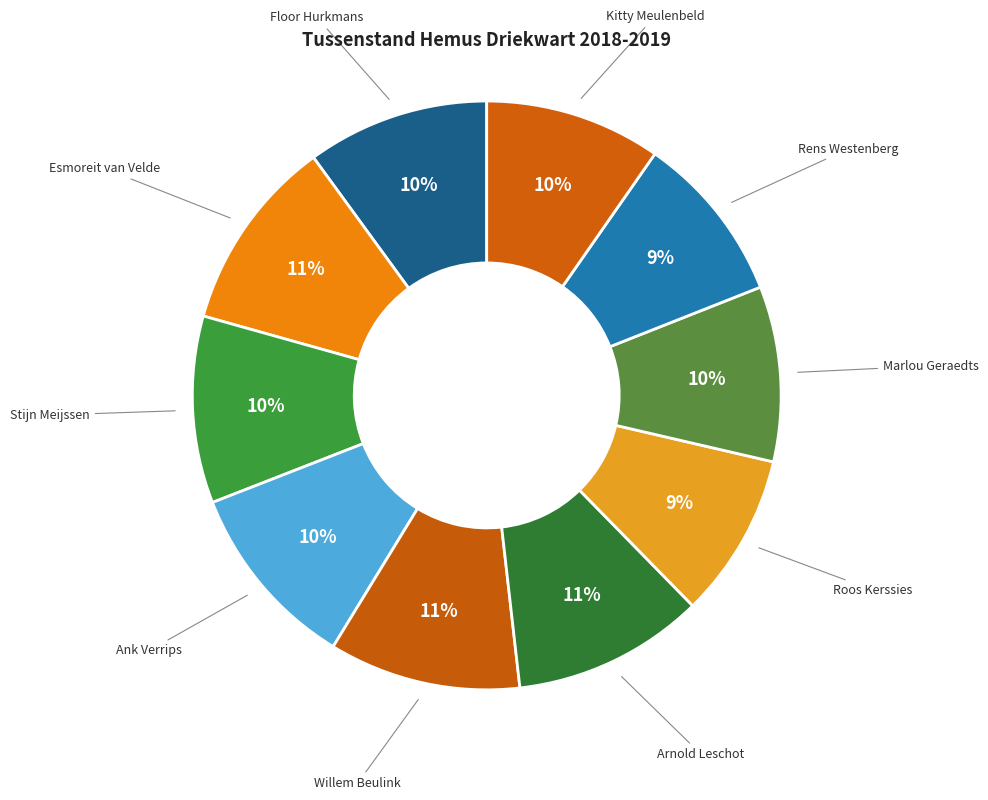

To the nearest percent, what is the average slice percentage?

10%